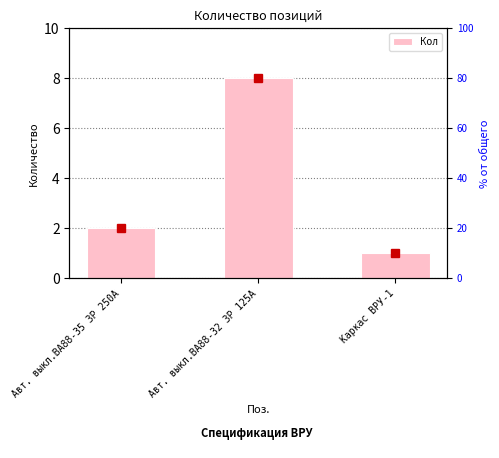

Which has a higher value, Авт. выкл.ВА88-35 3Р 250А or Каркас ВРУ-1?

Авт. выкл.ВА88-35 3Р 250А